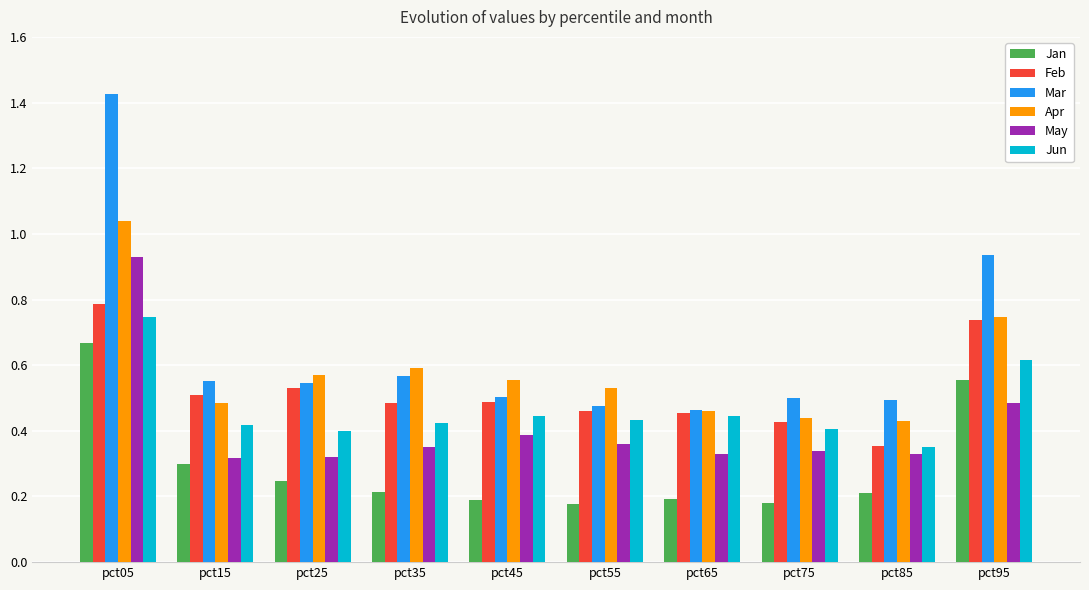

List the series in order of their overall mean, lowest first.

Jan, May, Jun, Feb, Apr, Mar